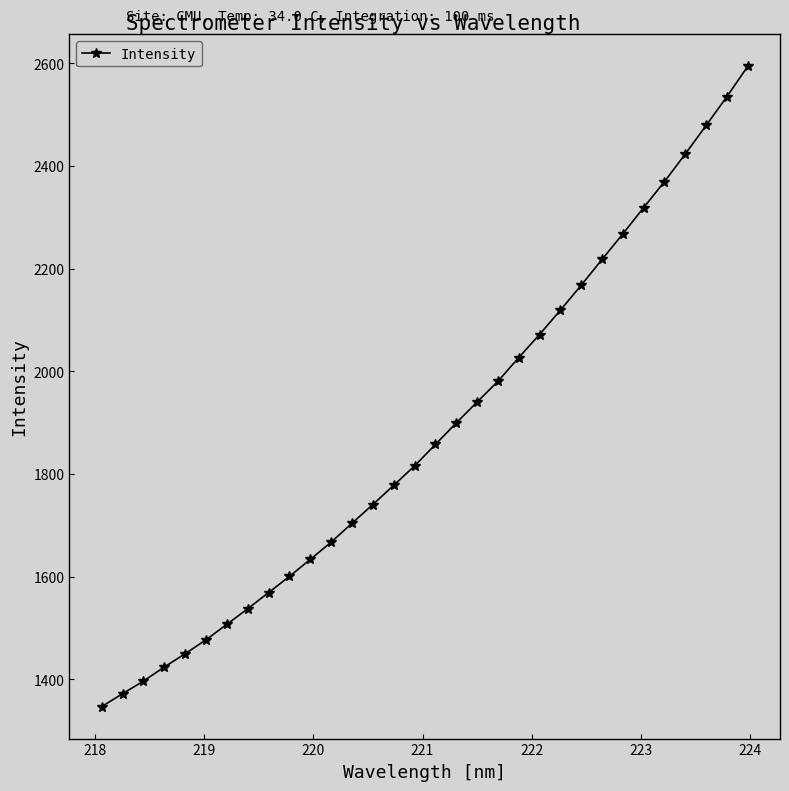

What is the greatest value displayed?

2594.3